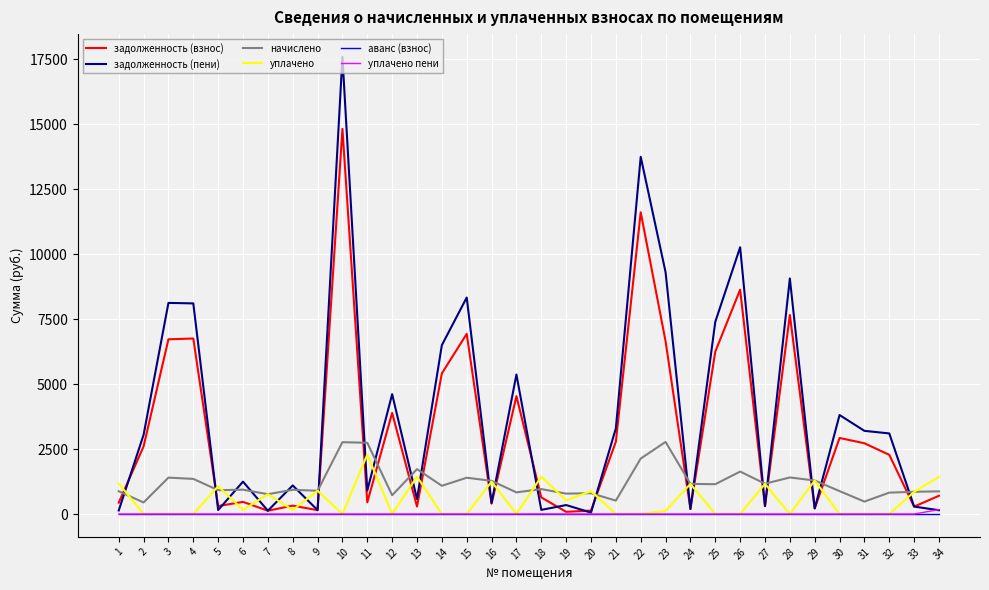

What are all the series names shown in the legend?

задолженность (взнос), задолженность (пени), начислено, уплачено, аванс (взнос), уплачено пени